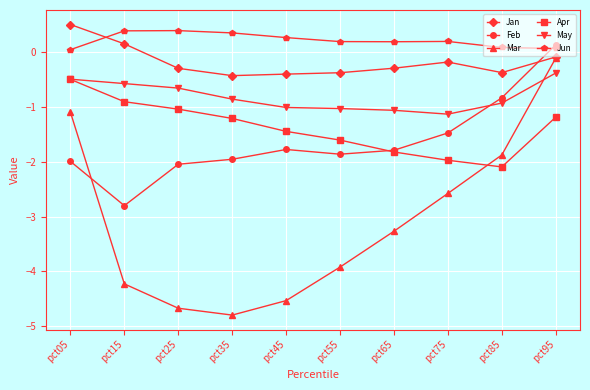

Reading right to left, what are all the values shown in this chart?

Jan: pct95=-0.1	pct85=-0.4	pct75=-0.2	pct65=-0.3	pct55=-0.4	pct45=-0.4	pct35=-0.4	pct25=-0.3	pct15=0.2	pct05=0.5
Feb: pct95=0.1	pct85=-0.8	pct75=-1.5	pct65=-1.8	pct55=-1.9	pct45=-1.8	pct35=-2.0	pct25=-2.0	pct15=-2.8	pct05=-2.0
Mar: pct95=-0.1	pct85=-1.9	pct75=-2.6	pct65=-3.3	pct55=-3.9	pct45=-4.5	pct35=-4.8	pct25=-4.7	pct15=-4.2	pct05=-1.1
Apr: pct95=-1.2	pct85=-2.1	pct75=-2.0	pct65=-1.8	pct55=-1.6	pct45=-1.4	pct35=-1.2	pct25=-1.0	pct15=-0.9	pct05=-0.5
May: pct95=-0.4	pct85=-0.9	pct75=-1.1	pct65=-1.1	pct55=-1.0	pct45=-1.0	pct35=-0.9	pct25=-0.7	pct15=-0.6	pct05=-0.5
Jun: pct95=0.1	pct85=0.1	pct75=0.2	pct65=0.2	pct55=0.2	pct45=0.3	pct35=0.4	pct25=0.4	pct15=0.4	pct05=0.1